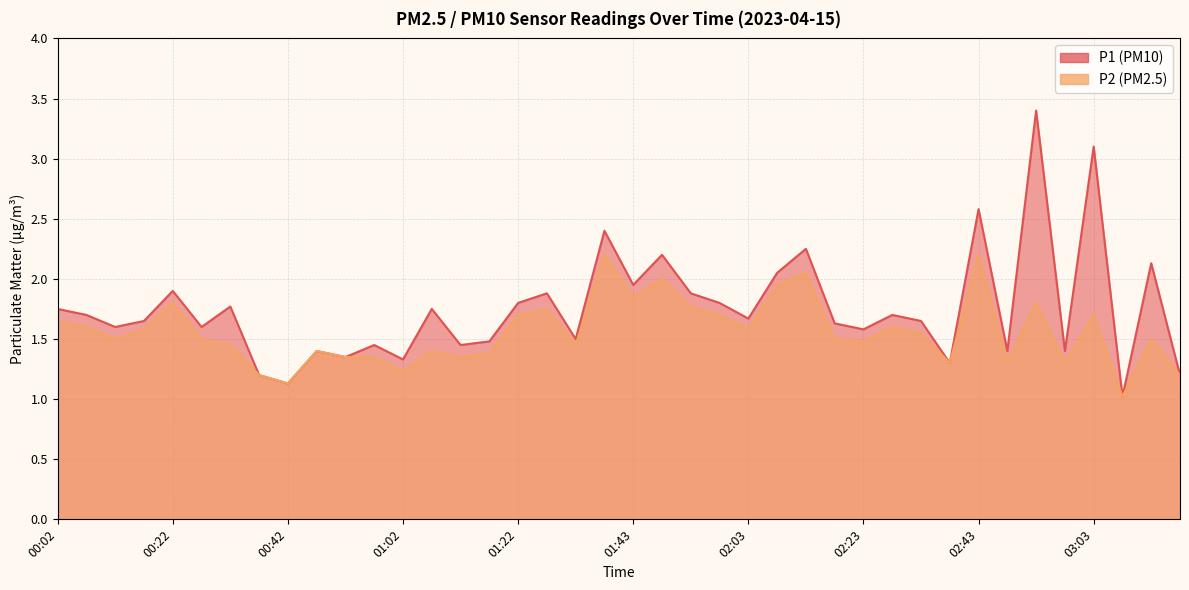

How many interior local peaks does the P1 series have?

14